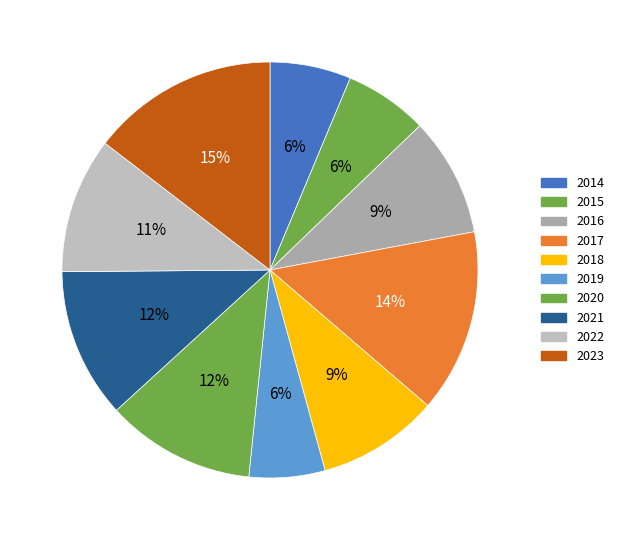

How many slices are in this pie chart?

10